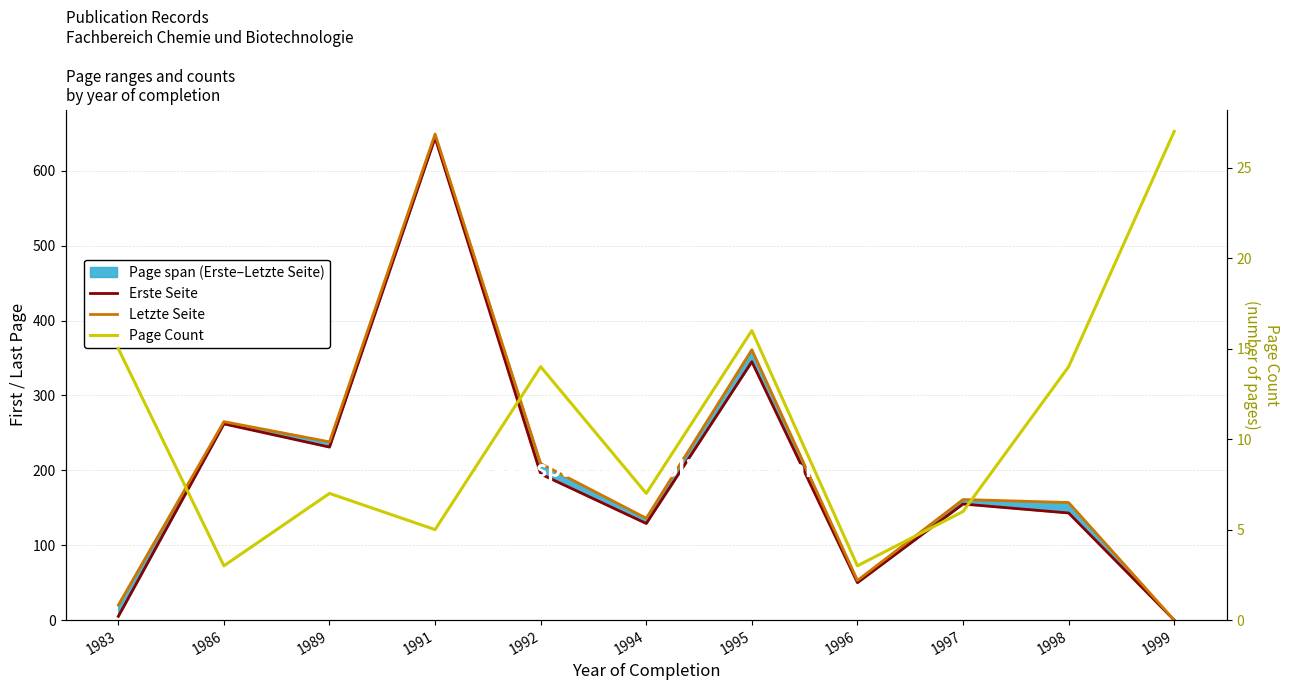

How many categories are shown in the chart?

11